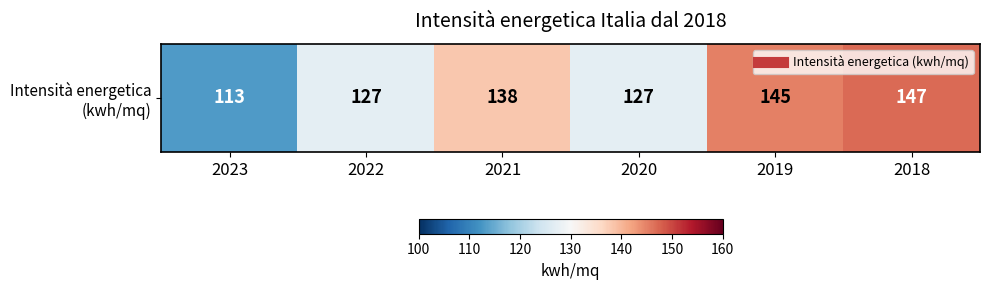

True or false: the data shows 127 at 2022.

True